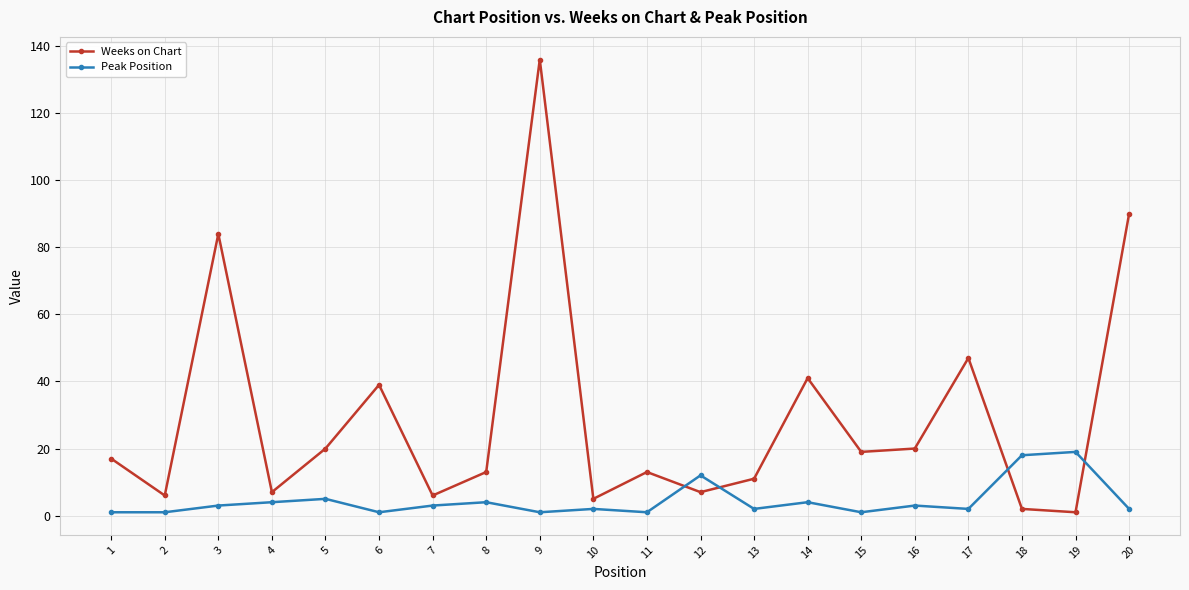

List the series in order of their peak value, lowest first.

Peak Position, Weeks on Chart